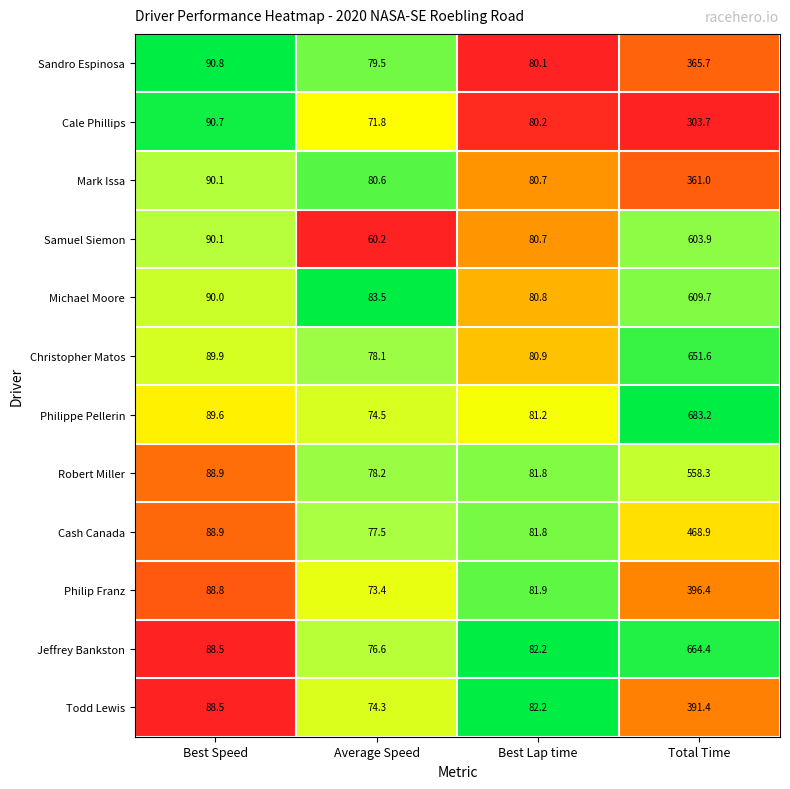

What value does the Cash Canada series have at Best Speed?

88.9